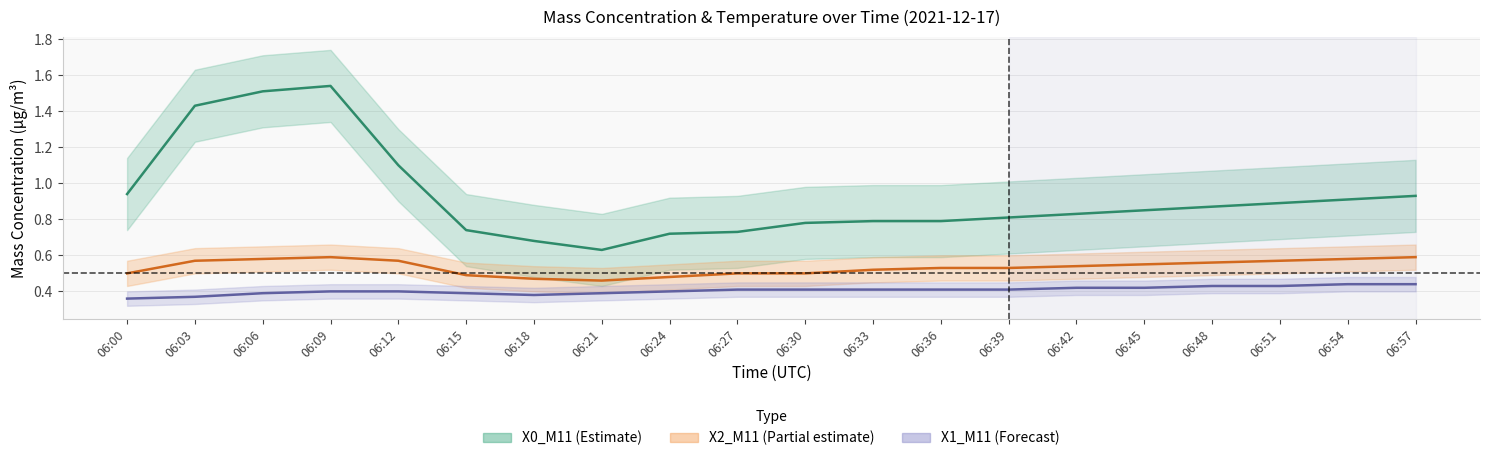

At 06:30, list the series in order from largest to smallest.

X0_M11 (Mass conc. center), X2_M11 (Mass conc. center), X1_M11 (Mass conc. center)